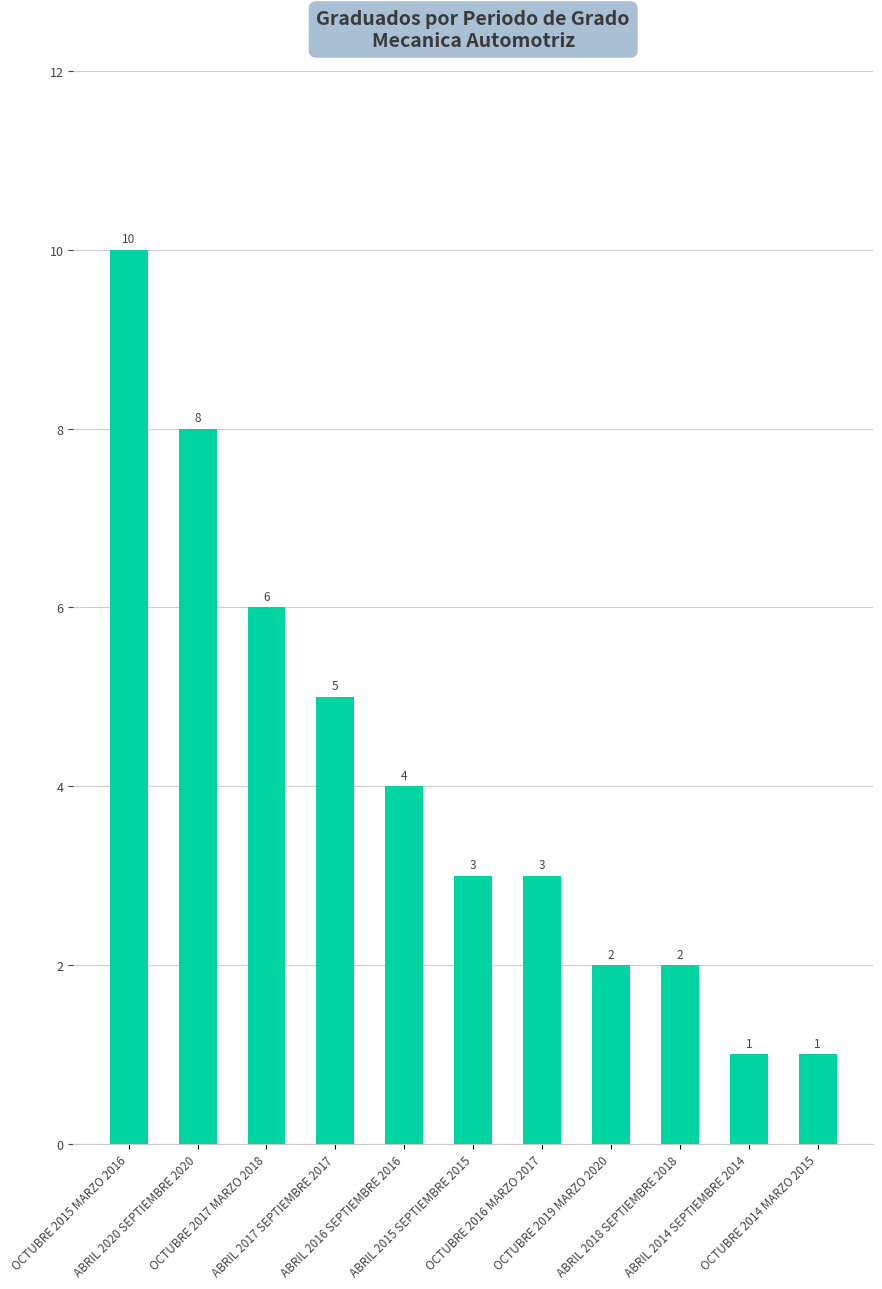

How many bars are there in total?

11